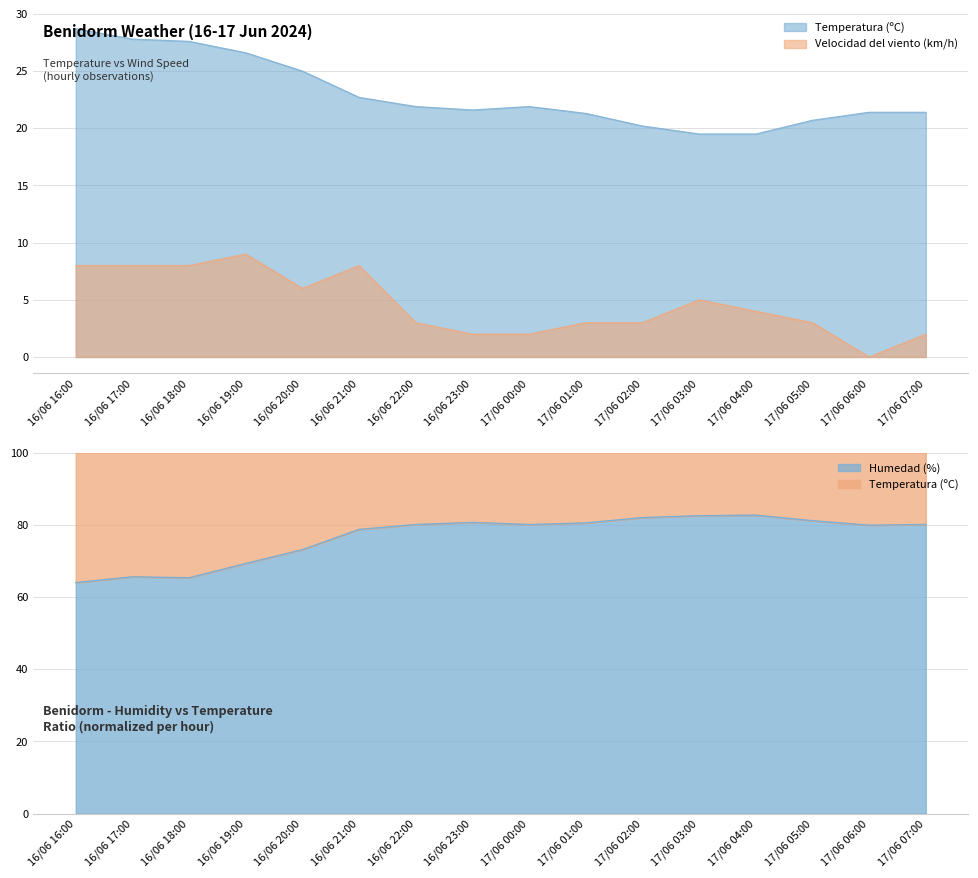

How many lines are shown in the chart?

3